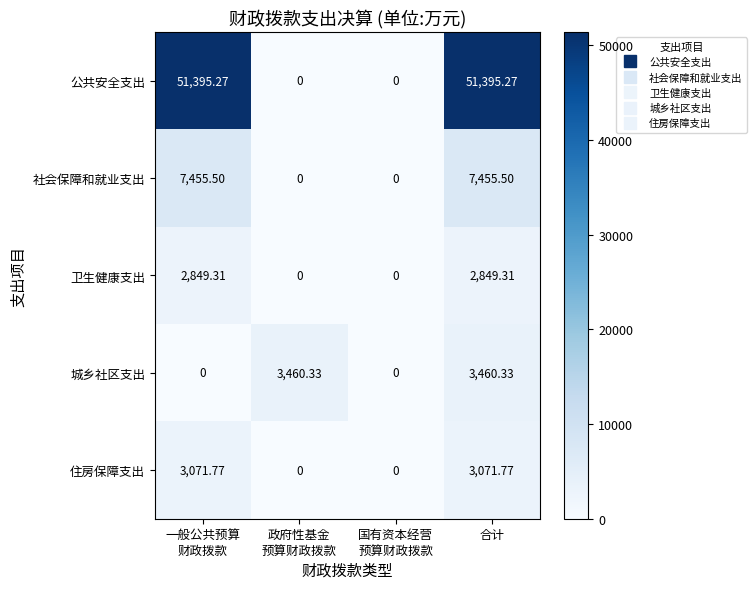

Which series has the widest spread of values?

公共安全支出